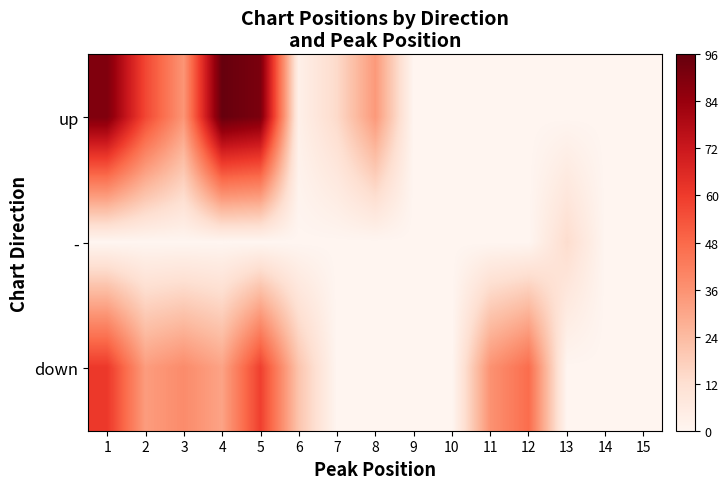

How many categories are shown in the chart?

15